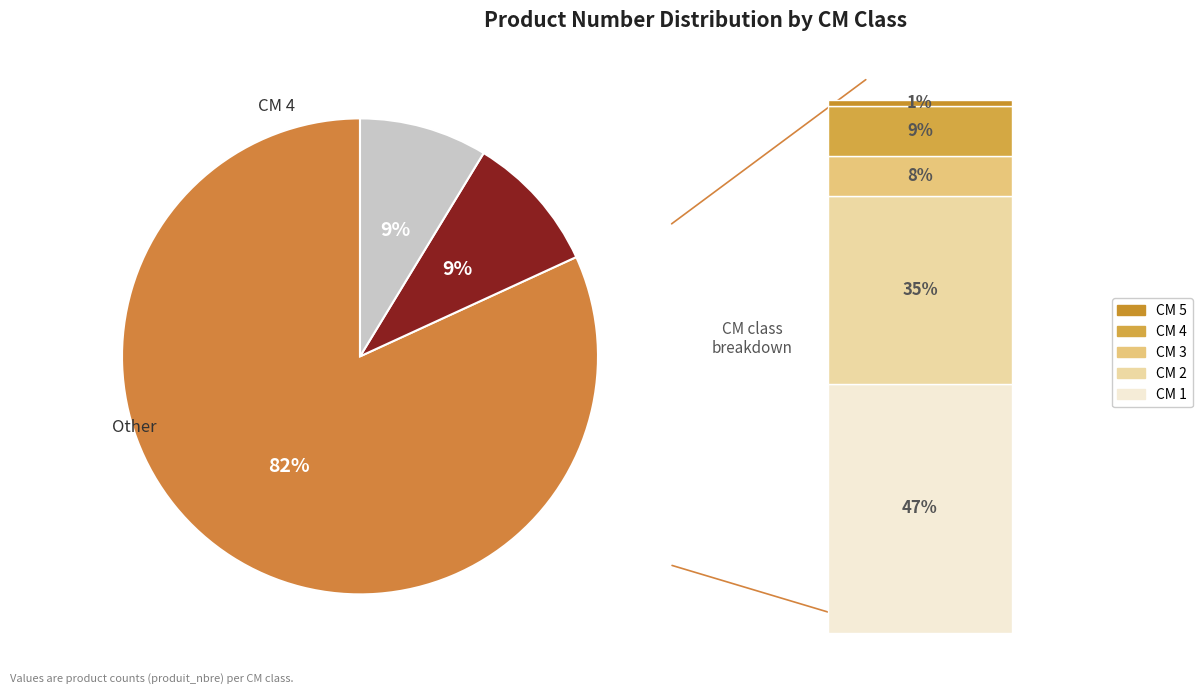

Is 5 the majority of the pie?

No